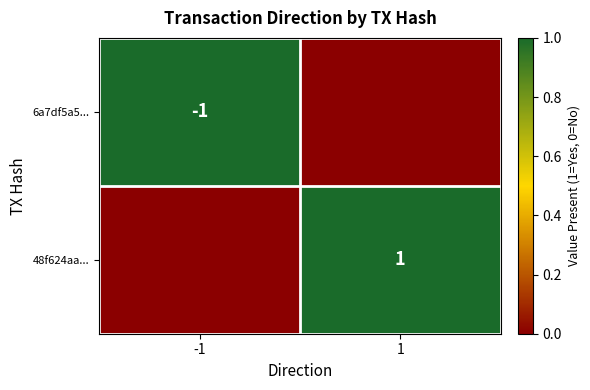

True or false: 48f624aa... has a value of 1 at 1.

True